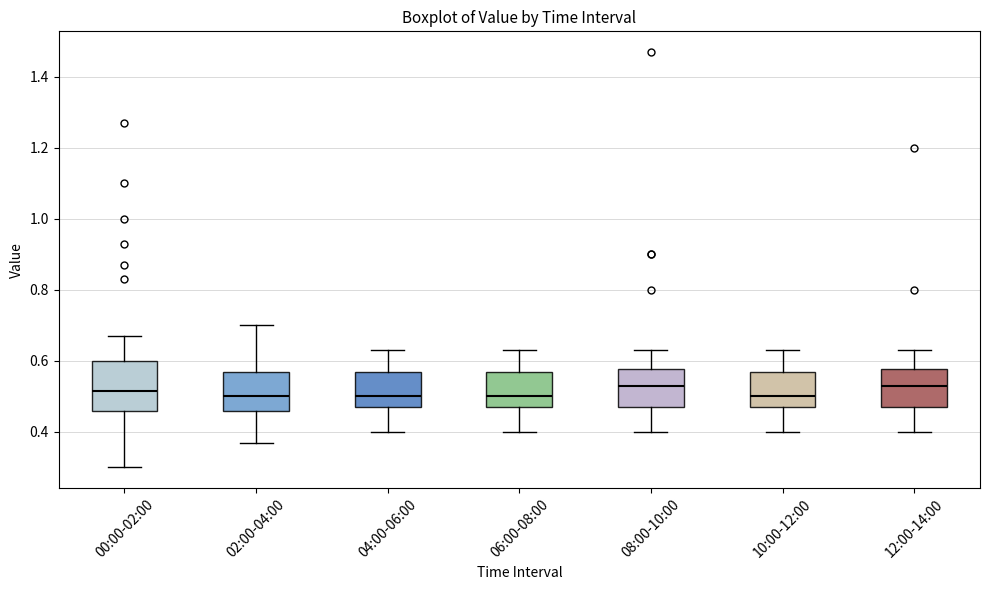

Where does the lower whisker of the box for 06:00-08:00 end on the y-axis? The values are not printed on the chart, so give them approximately, as read against the axis.

0.40